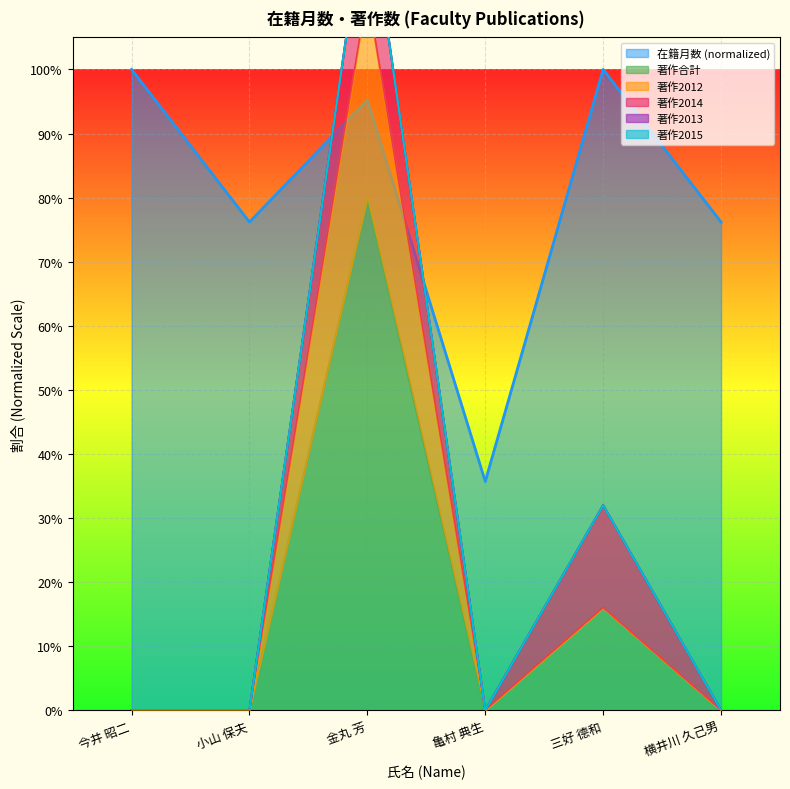

In 著作合計, how many points are lower than both neighbors (excluding endpoints)?

1